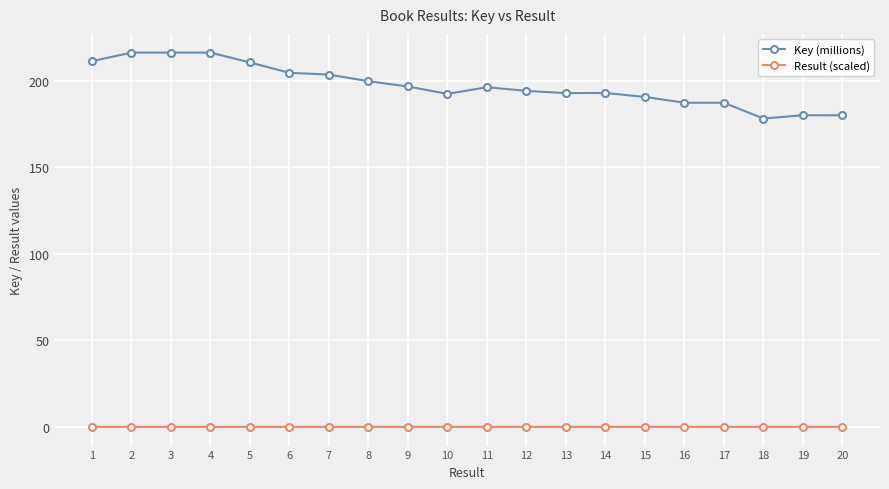

List the series in order of their peak value, lowest first.

Result (scaled), Key (millions)